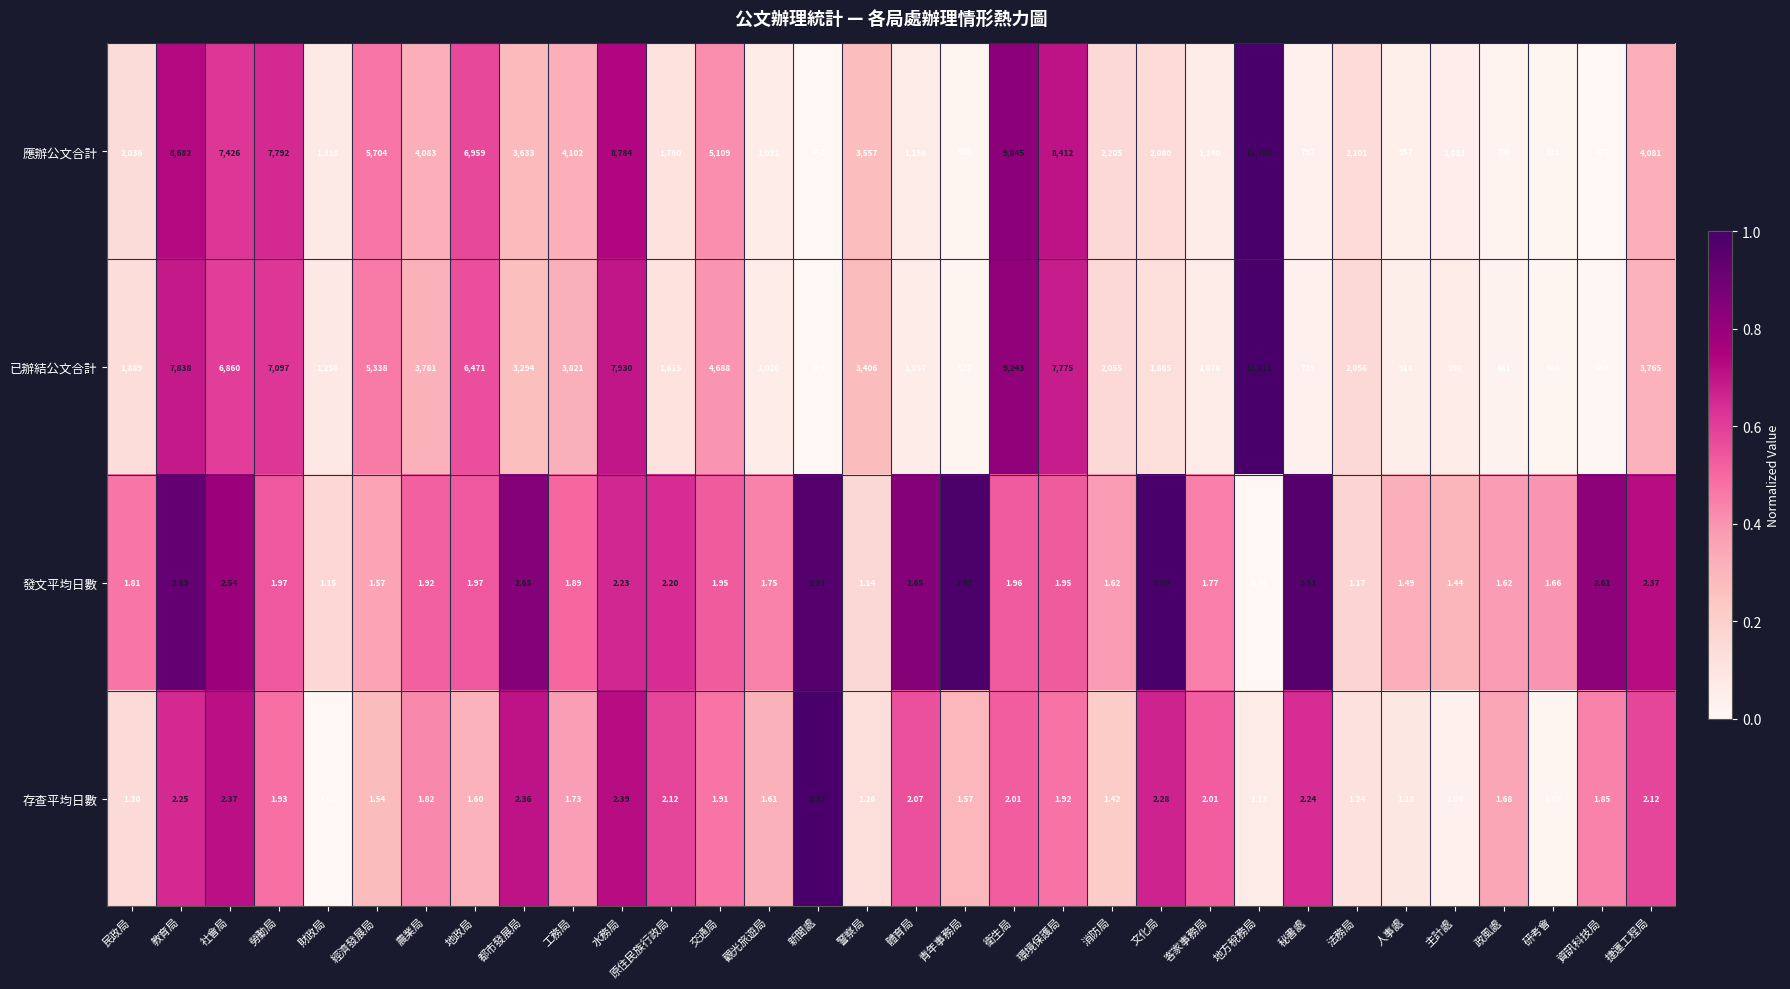

At which category is the sum across all series the highest?

地方稅務局